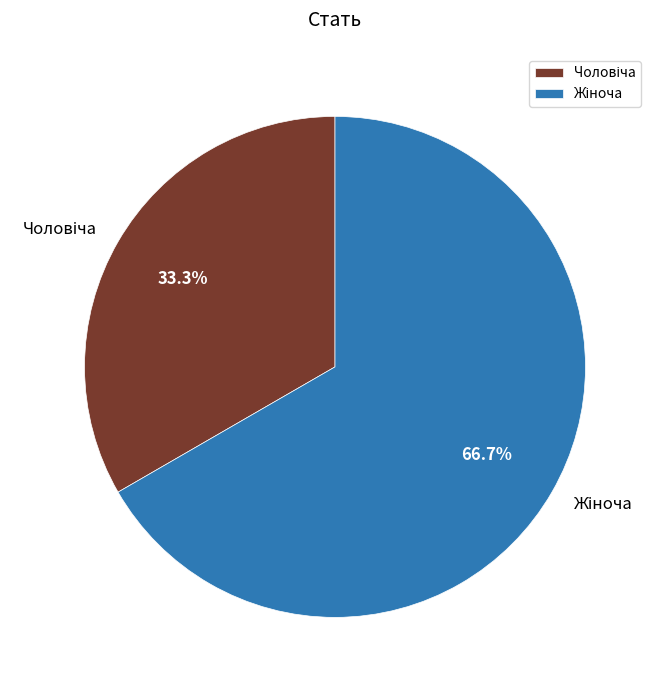

Is there any slice that represents more than half of the pie?

Yes